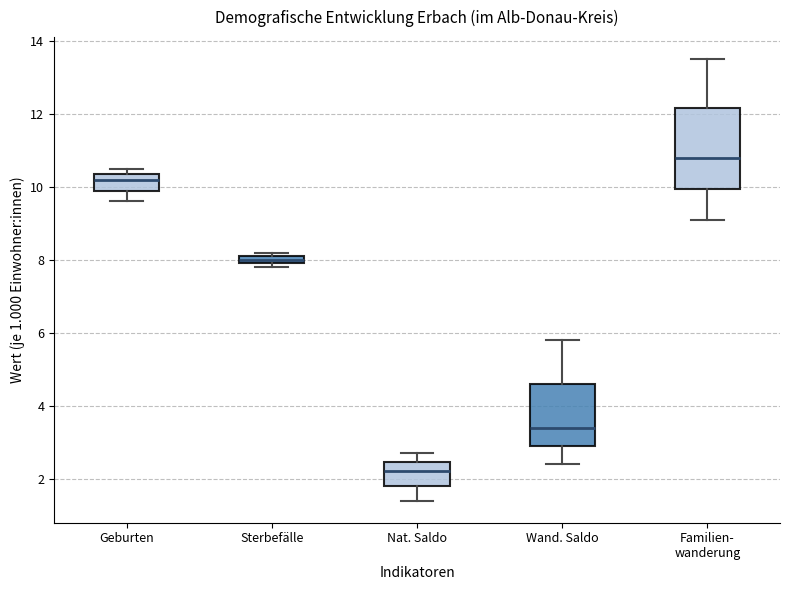

Which box's median line is the lowest?

Nat. Saldo